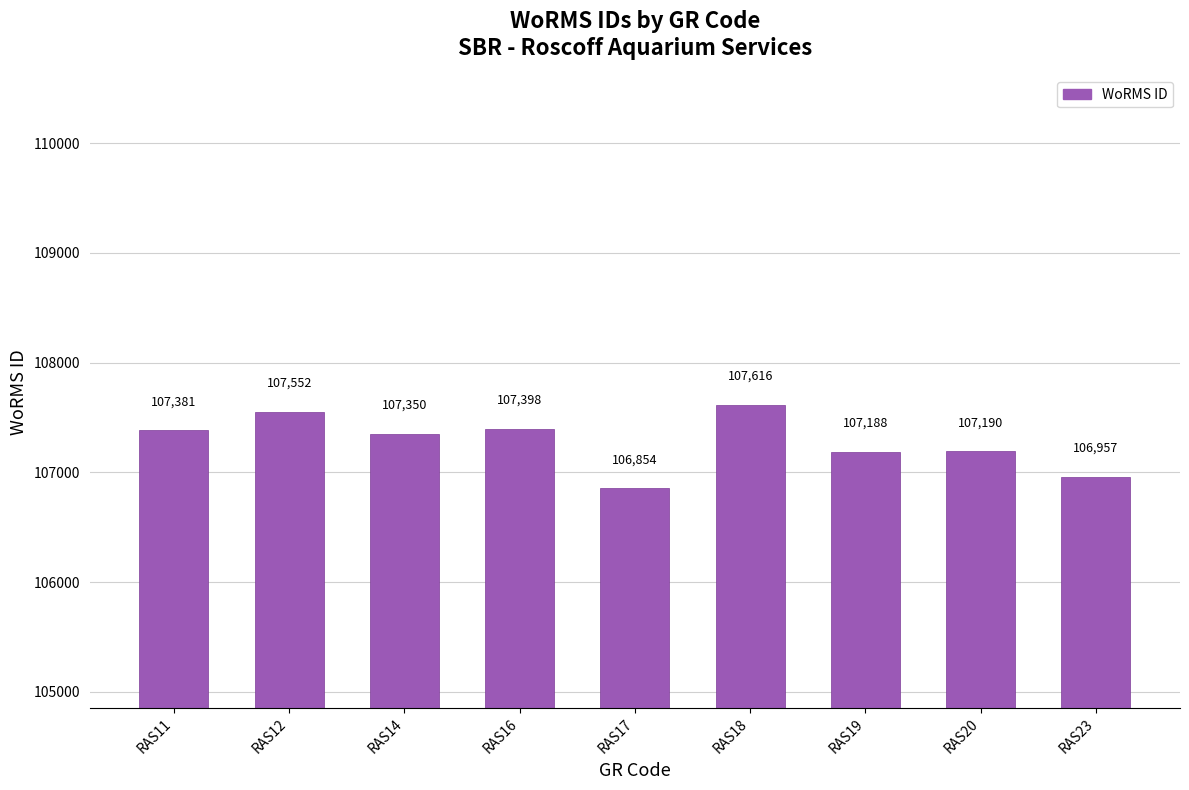

What is the difference between the values at RAS16 and RAS11?

17